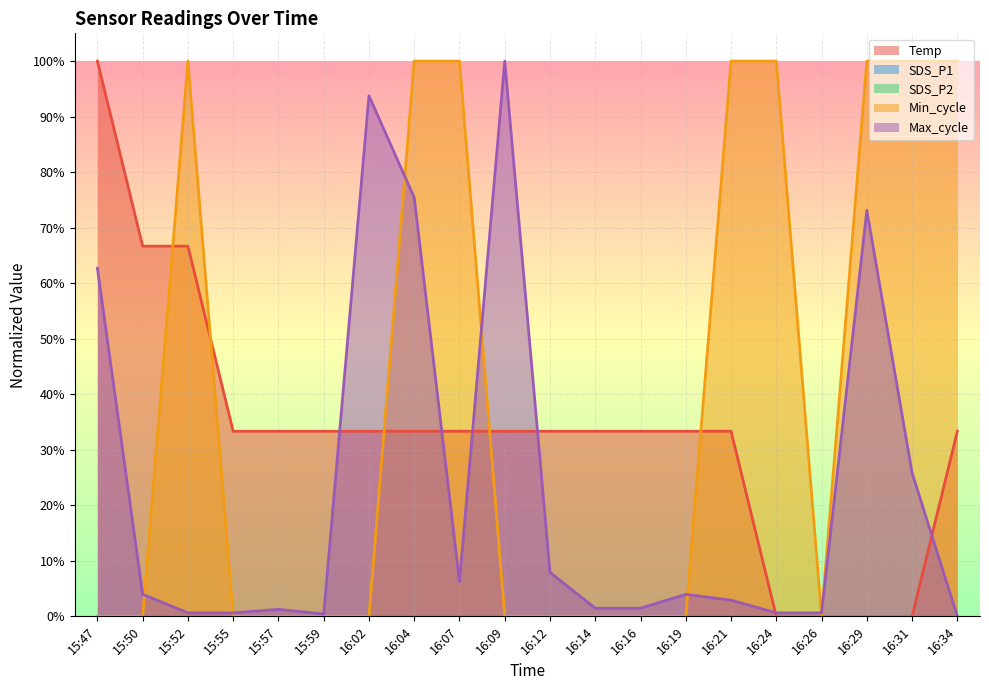

True or false: Temp has a value of 0.1 at 16:34.

False